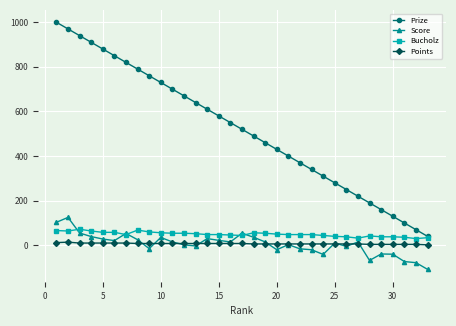

Rank the series by their maximum value, from lowest to highest.

Points, Bucholz, Score, Prize